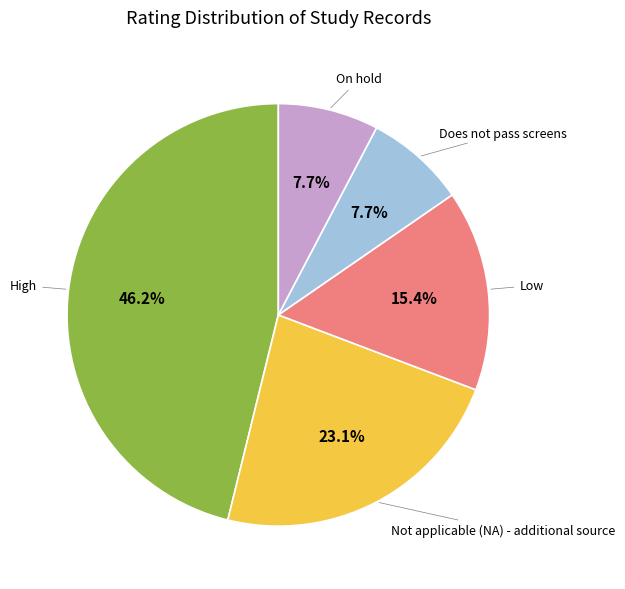

What is the ratio of the value at Not applicable (NA) - additional source to the value at Does not pass screens?

3.0